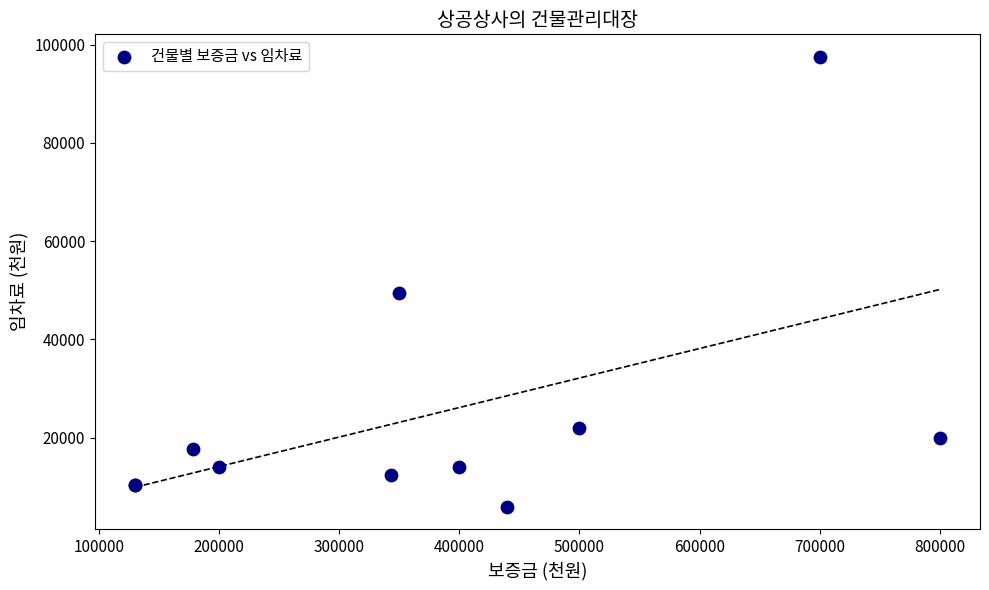

What Y value in the scatter plot is closest to 51750?

49550